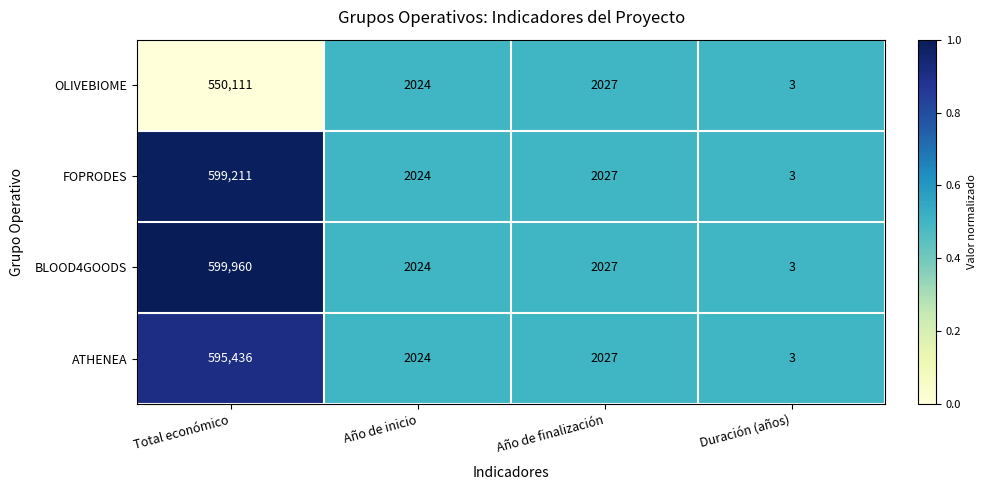

Which label corresponds to the largest value in the chart?

Total económico